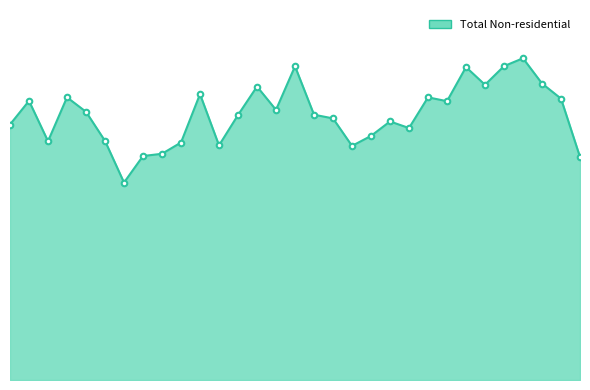

Rank the categories by value from lowest to highest.

2002-01, 2004-01, 2002-02, 2002-03, 2003-01, 2002-06, 2002-04, 2001-09, 2001-12, 2003-02, 2003-04, 2001-07, 2003-03, 2002-12, 2002-07, 2002-11, 2001-11, 2002-09, 2003-06, 2001-08, 2003-12, 2001-10, 2003-05, 2002-05, 2002-08, 2003-08, 2003-11, 2003-07, 2002-10, 2003-09, 2003-10